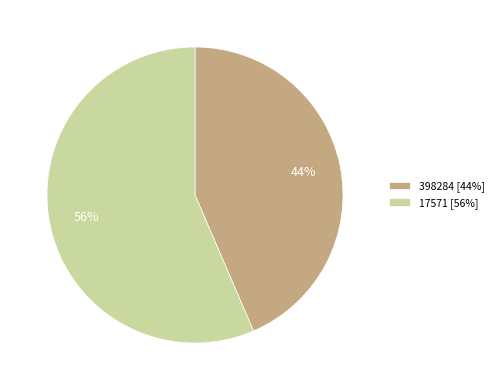

To the nearest percent, what is the combined percentage of 17571 and 398284?

100%